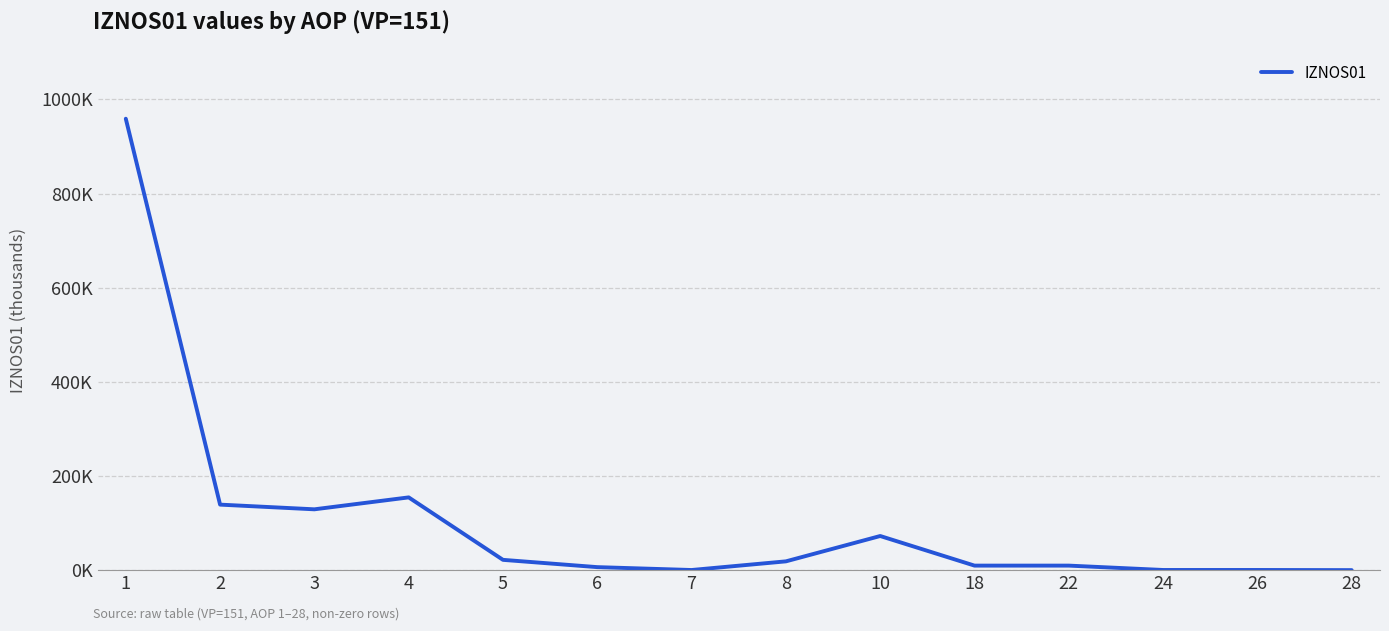

Rank the categories by value from highest to lowest.

1, 4, 2, 3, 10, 5, 8, 18, 22, 6, 24, 26, 7, 28